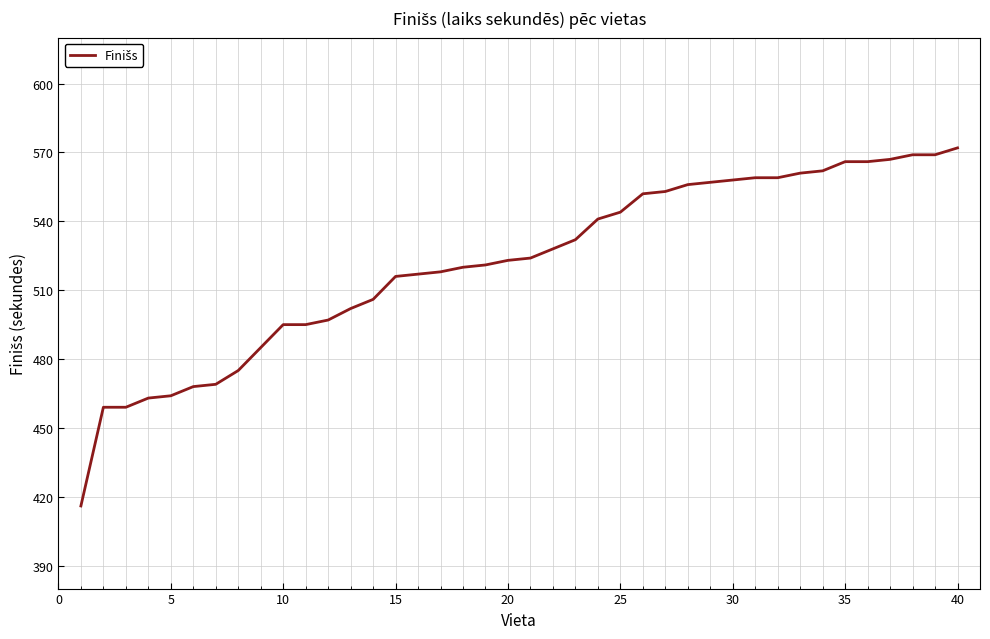

How many series are shown in this chart?

1